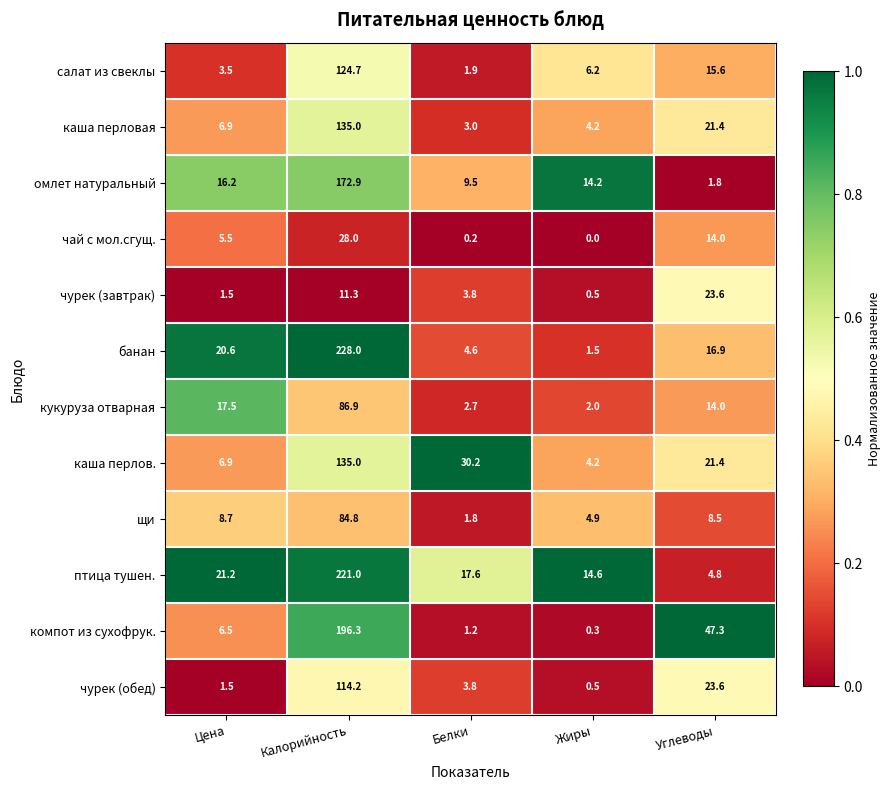

Between Цена and Белки, which series saw the biggest shift?

каша перлов.